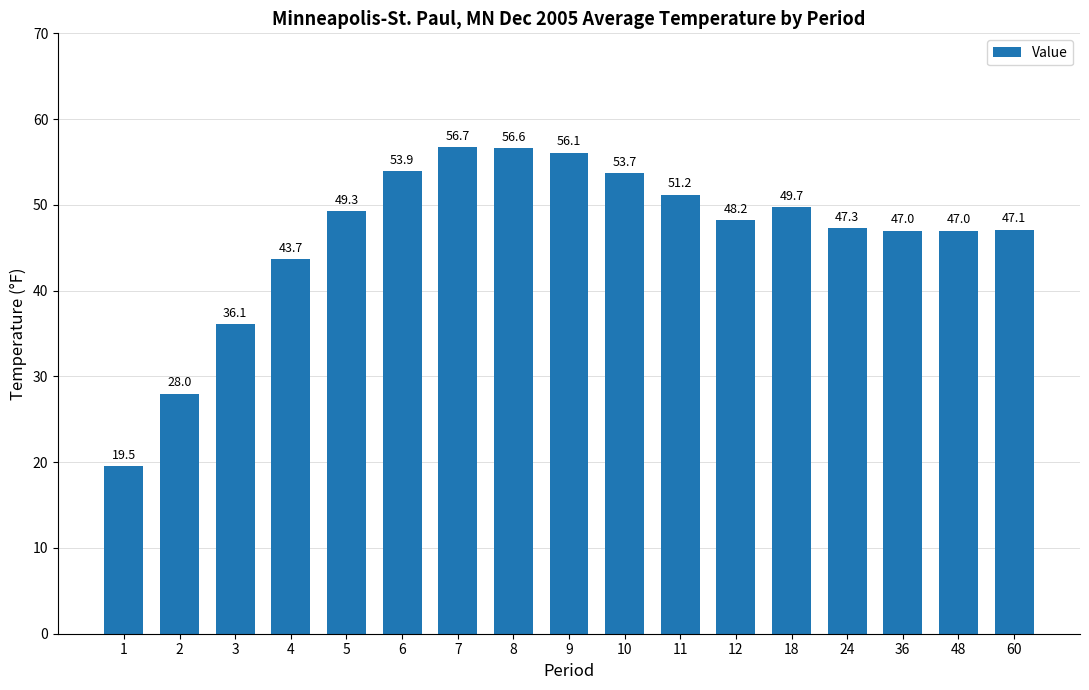

What is the difference between the maximum and minimum values?

37.2